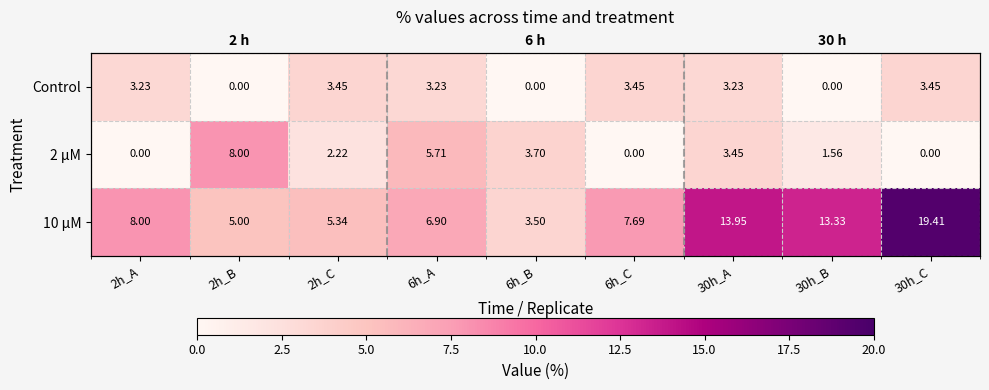

How many data points in Control are above 3?

6